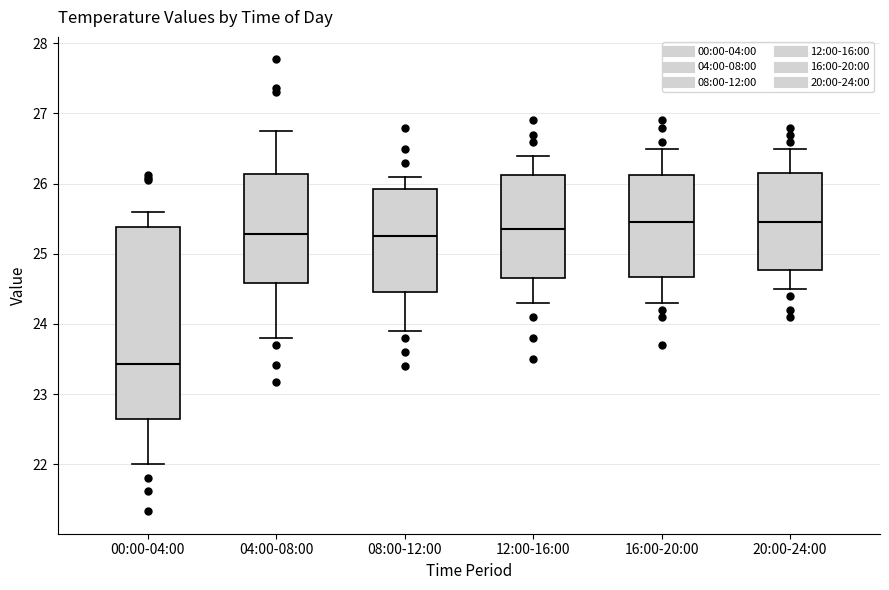

Comparing the boxes themselves (not the whiskers), which one is the tallest?

00:00-04:00